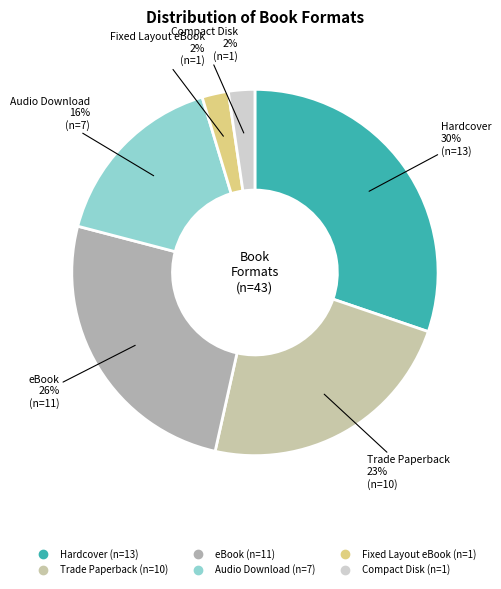

Which has a higher value, Trade Paperback or Hardcover?

Hardcover